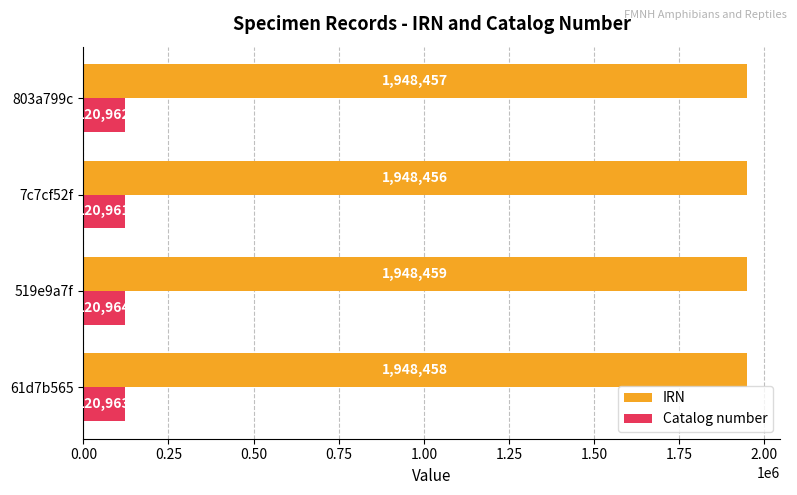

What is the average value of the IRN series?

1948458